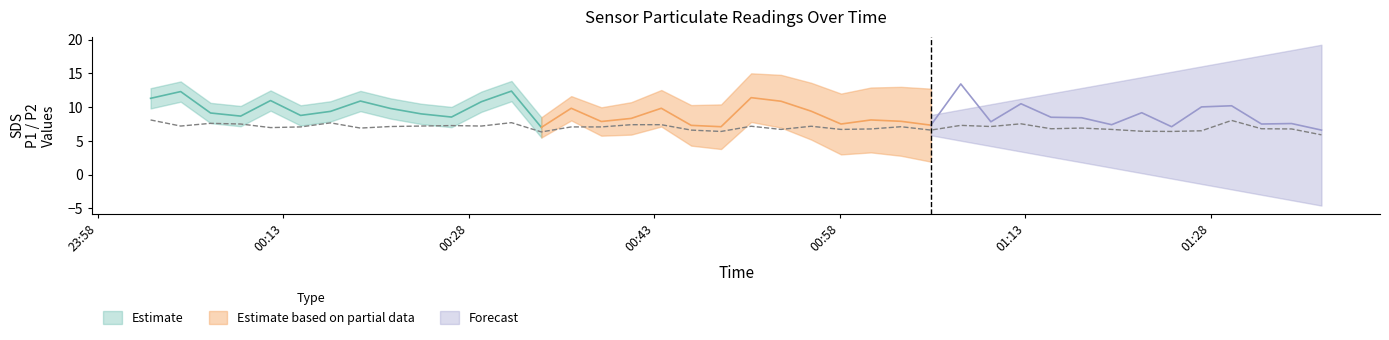

What is the highest value of the SDS_P1 series?

13.4